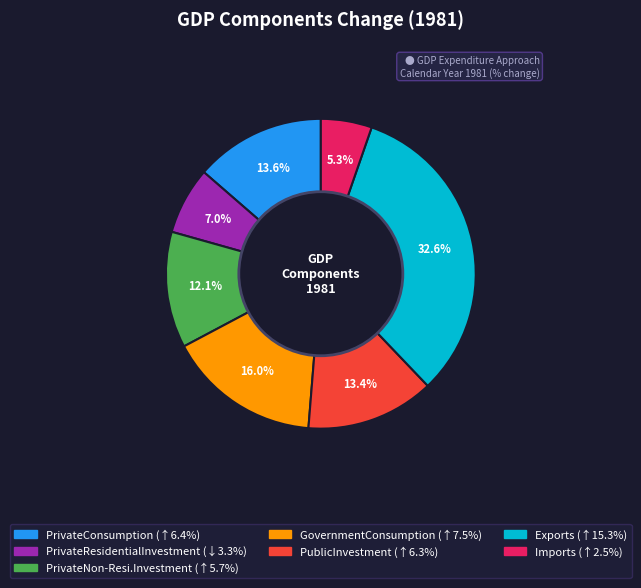

Approximately how many times larger is the value at PublicInvestment compared to PrivateConsumption?

1.0